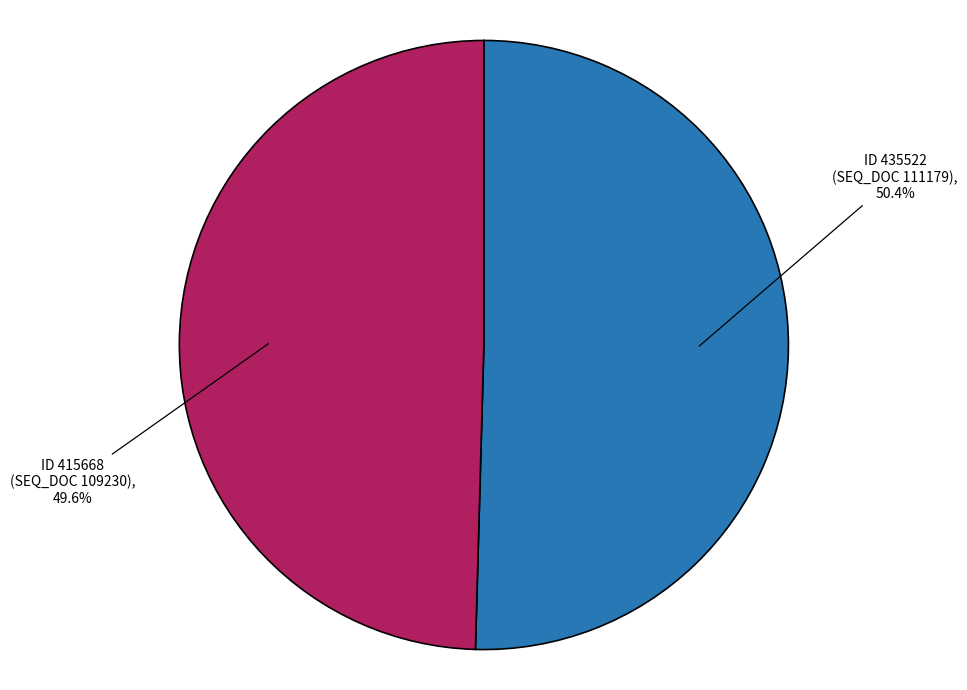

Is there a majority slice in this chart?

Yes